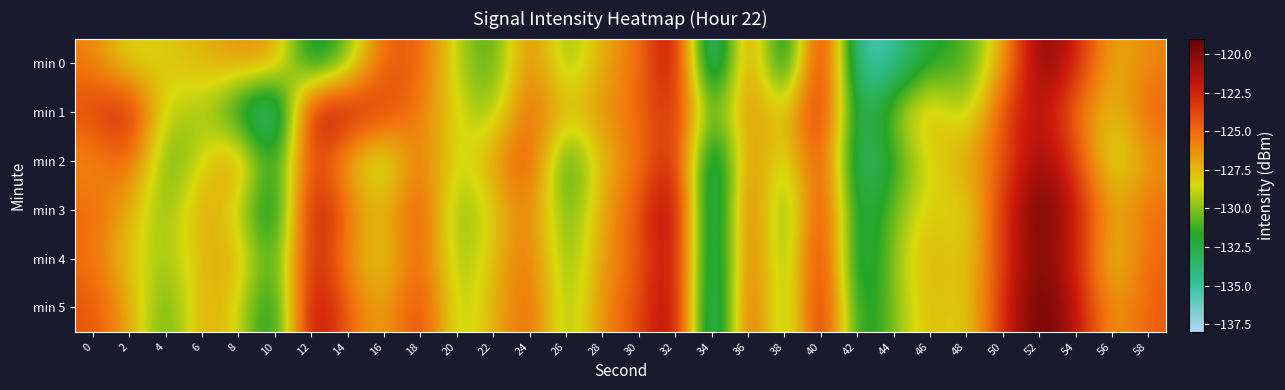

How many series are shown in this chart?

6